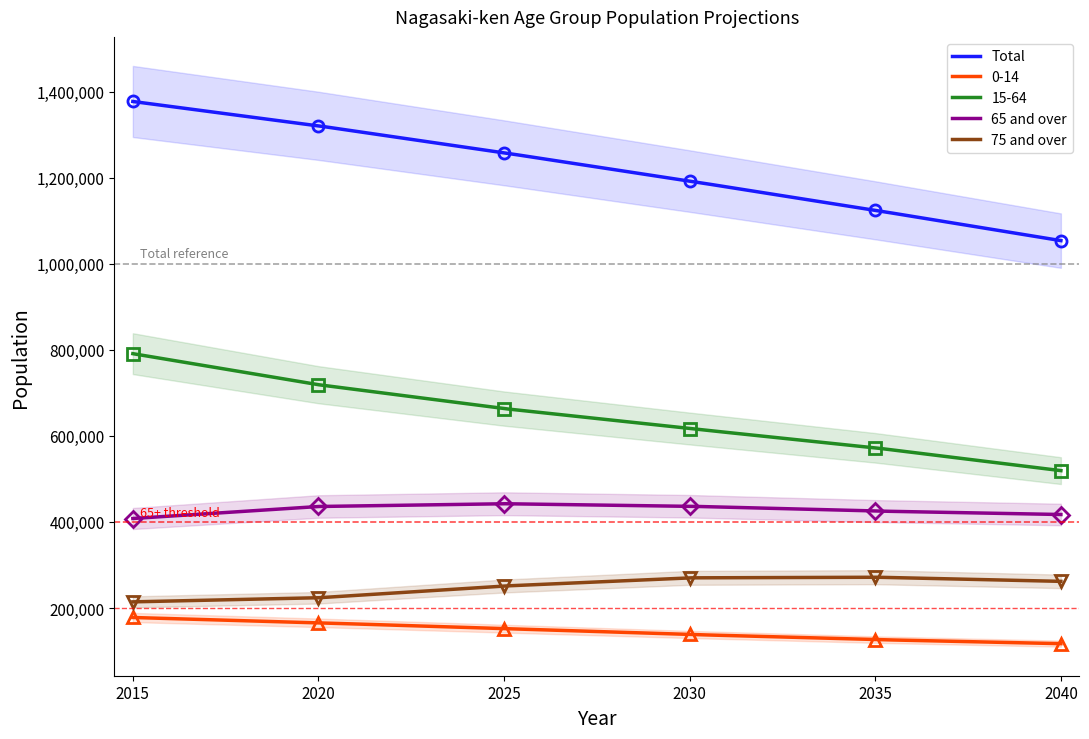

What is the difference between the maximum and second lowest values in the 0-14 series?

60652.3